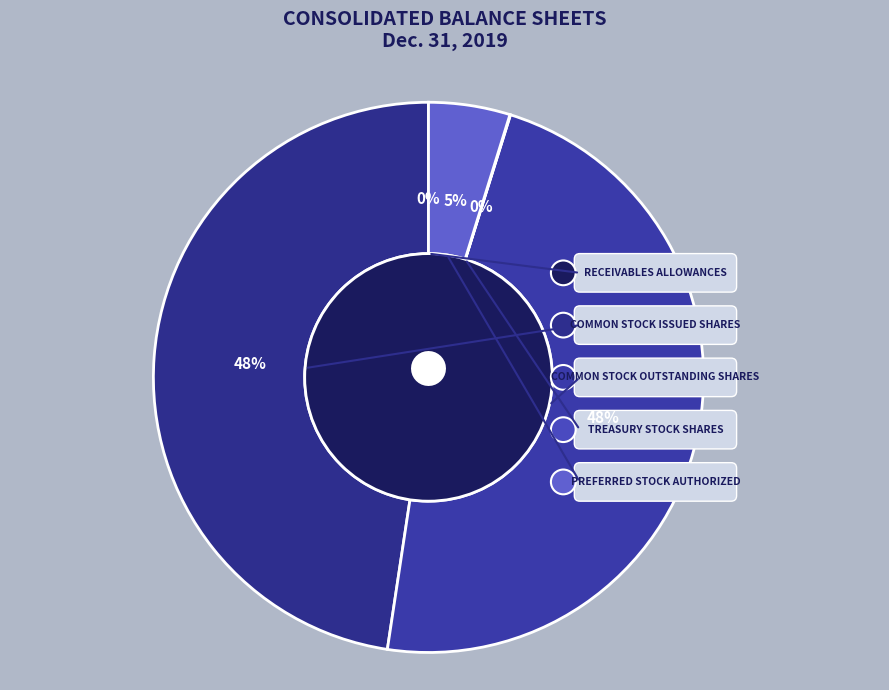

What is the smallest slice in the pie chart?

Receivables allowances